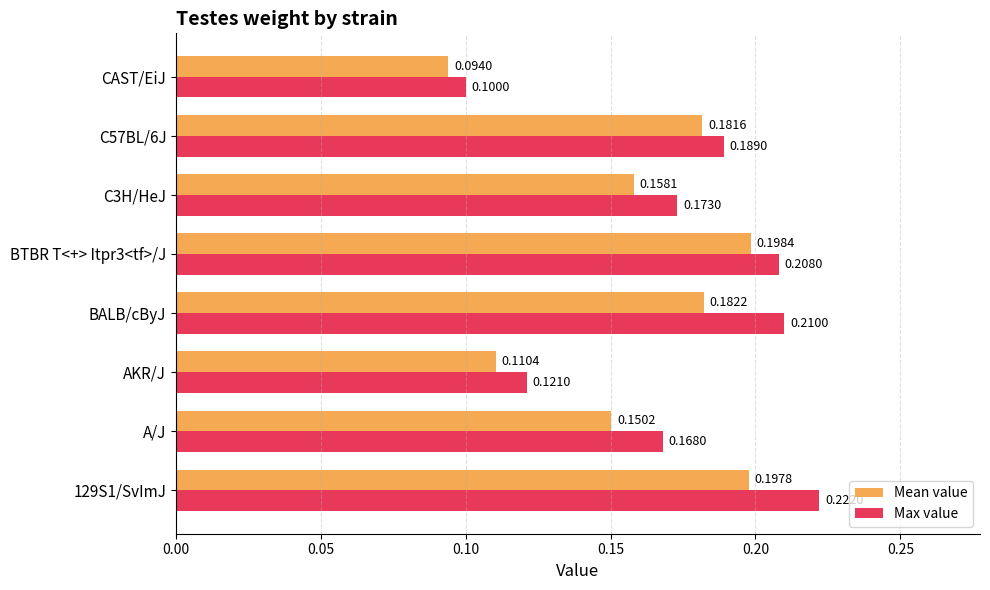

Where is Mean value nearest to the value 0?

CAST/EiJ